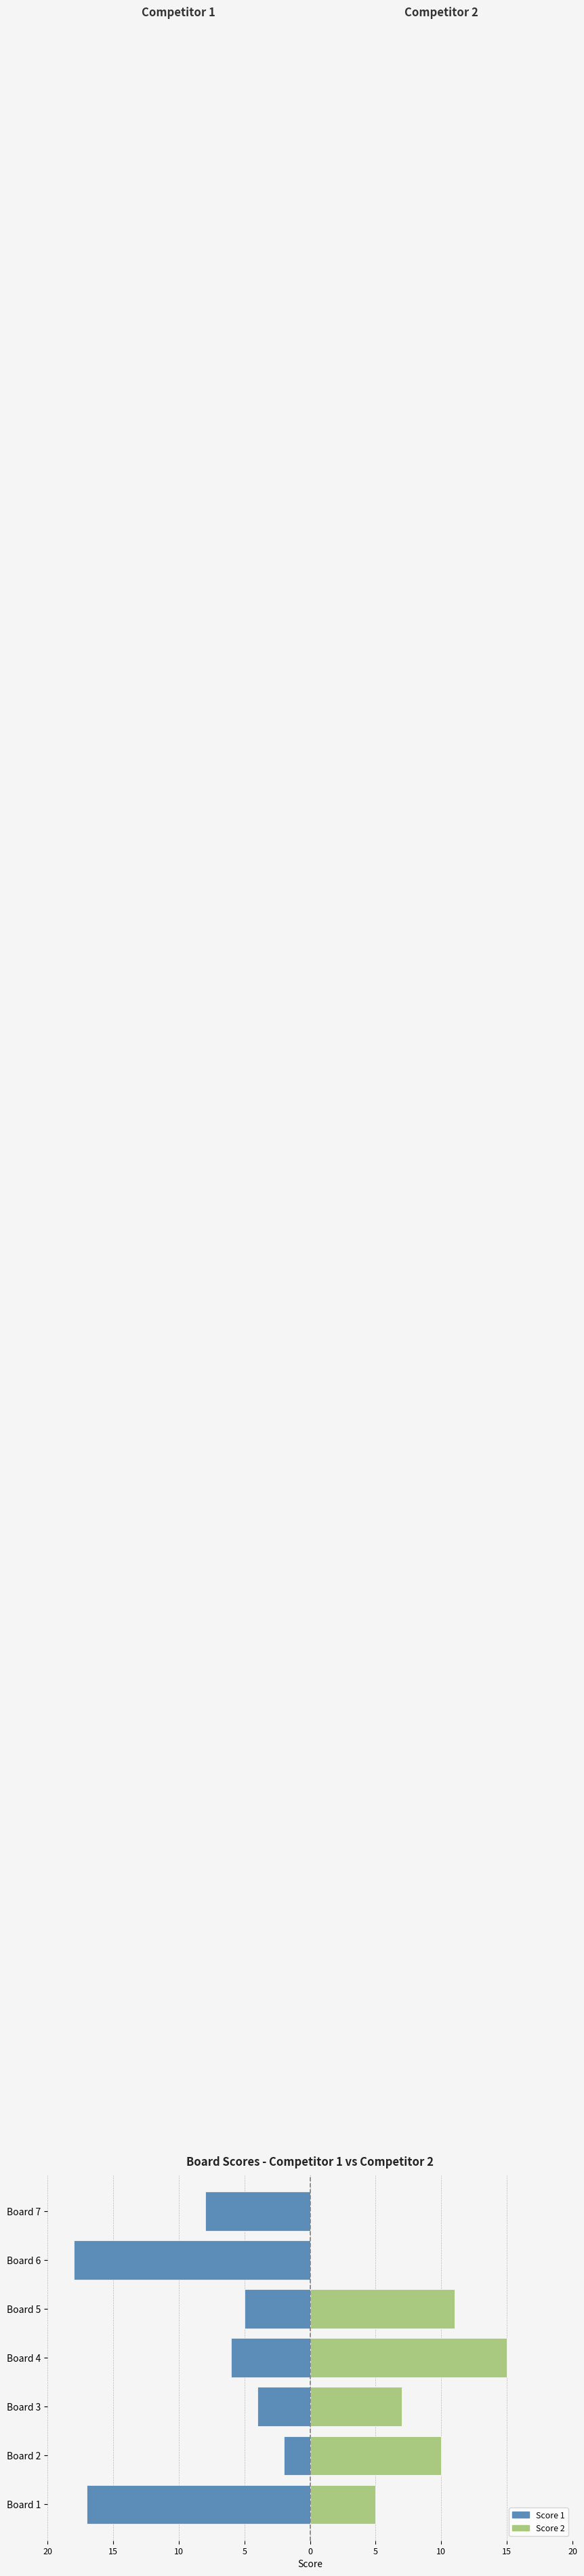

Which series has the widest spread of values?

Score 1